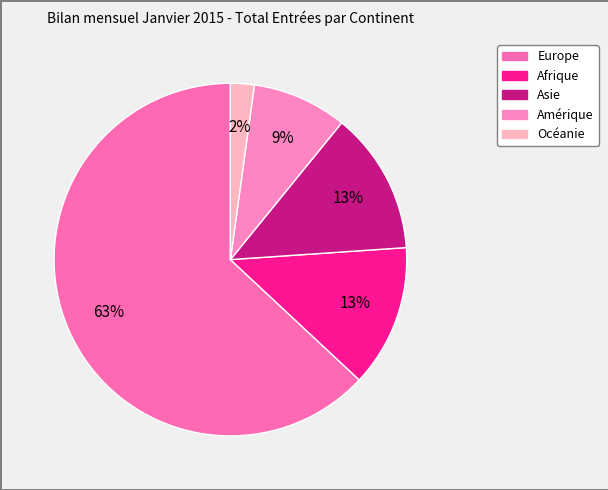

How many segments does this pie chart have?

5